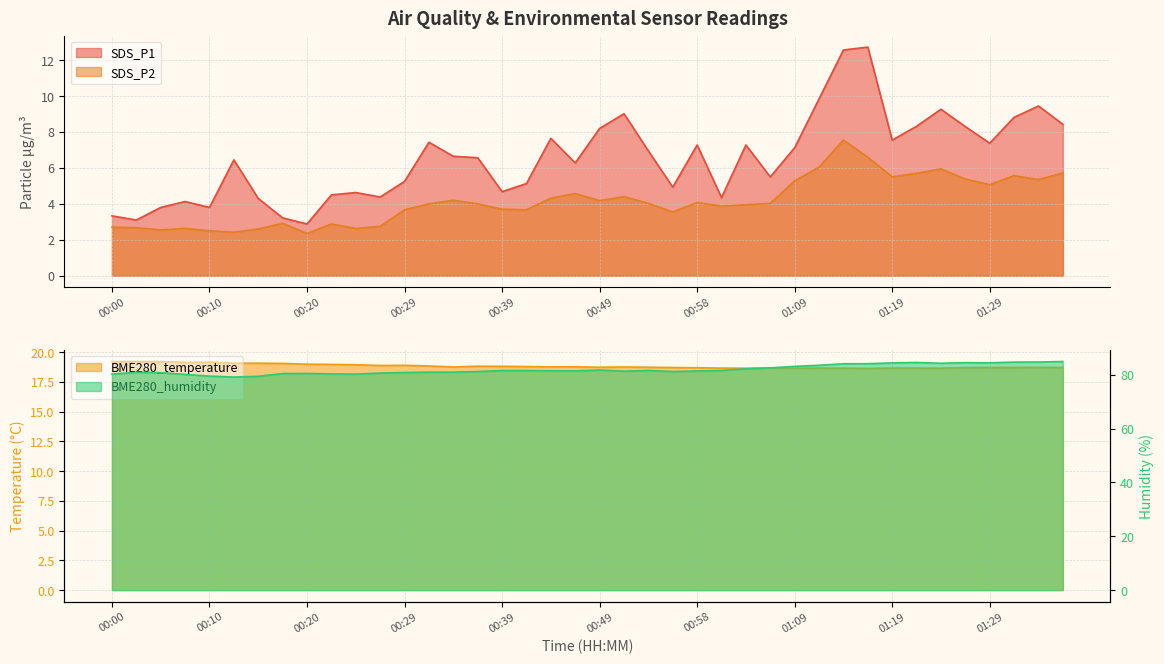

True or false: SDS_P2 and BME280_humidity intersect in this chart.

False